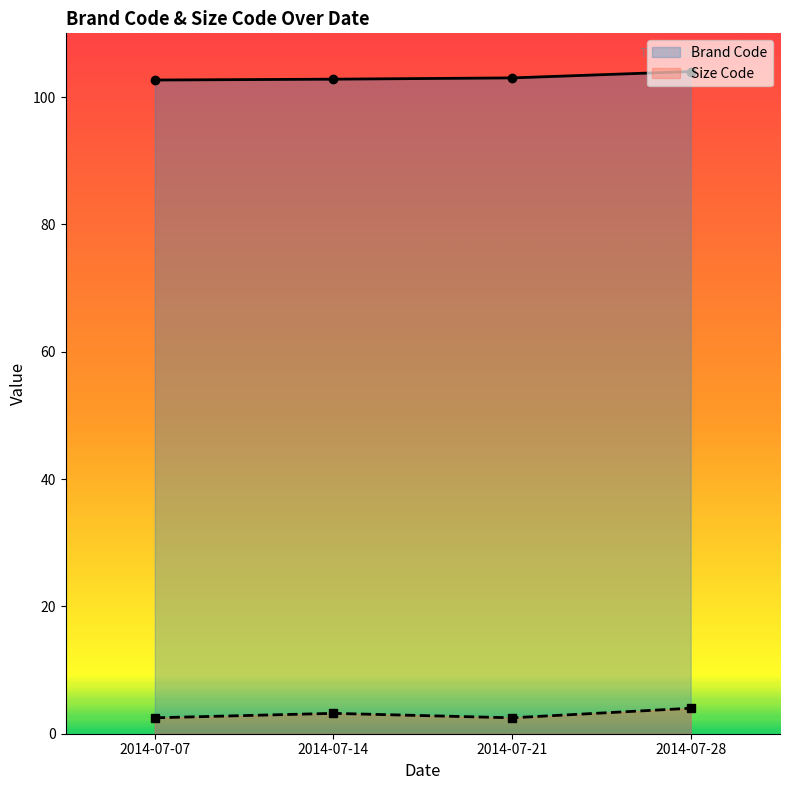

At which category does the chart reach its minimum across all series?

2014-07-07